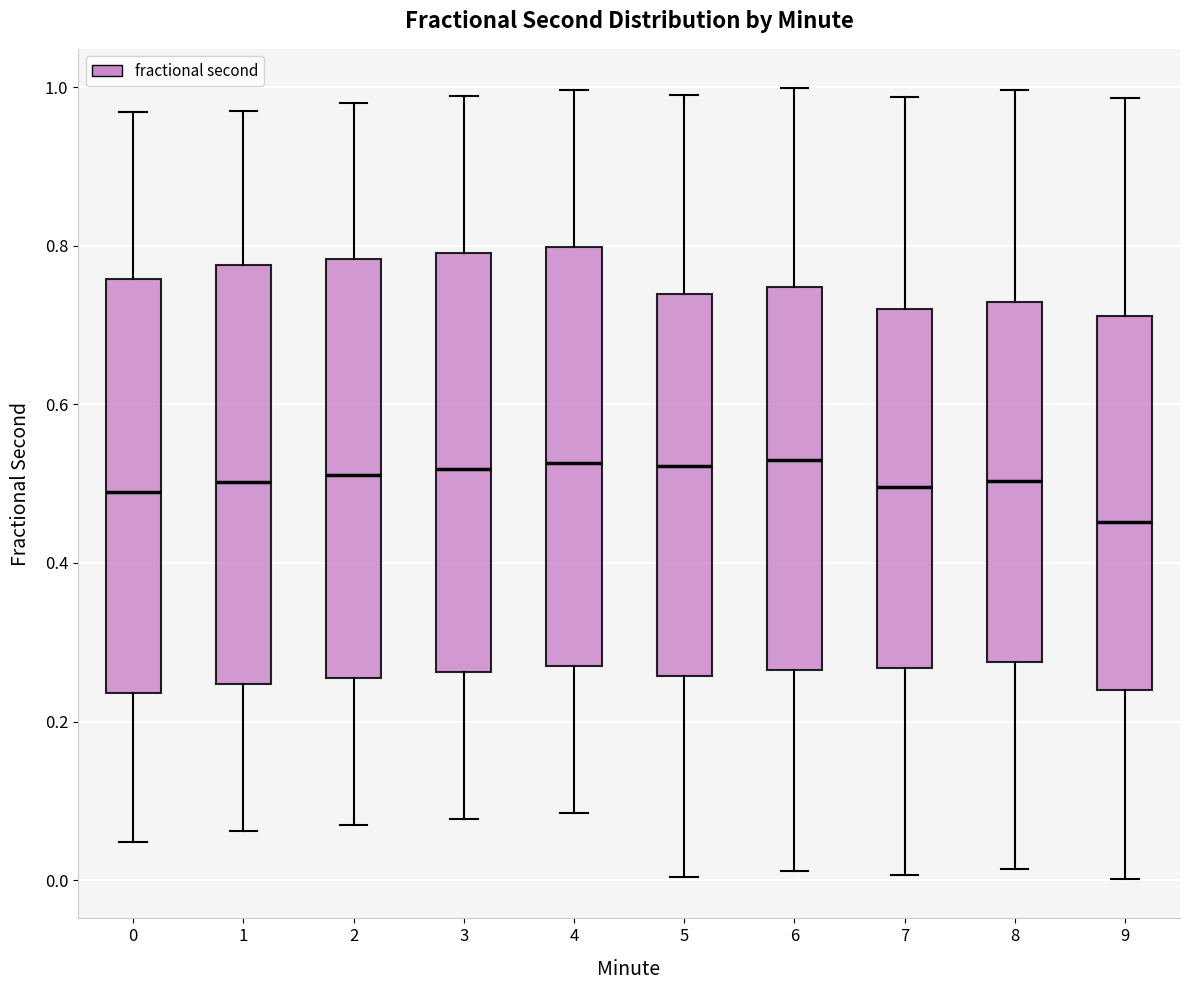

Where does the upper whisker of the box at x = 2 end on the y-axis? The values are not printed on the chart, so give them approximately, as read against the axis.

0.98